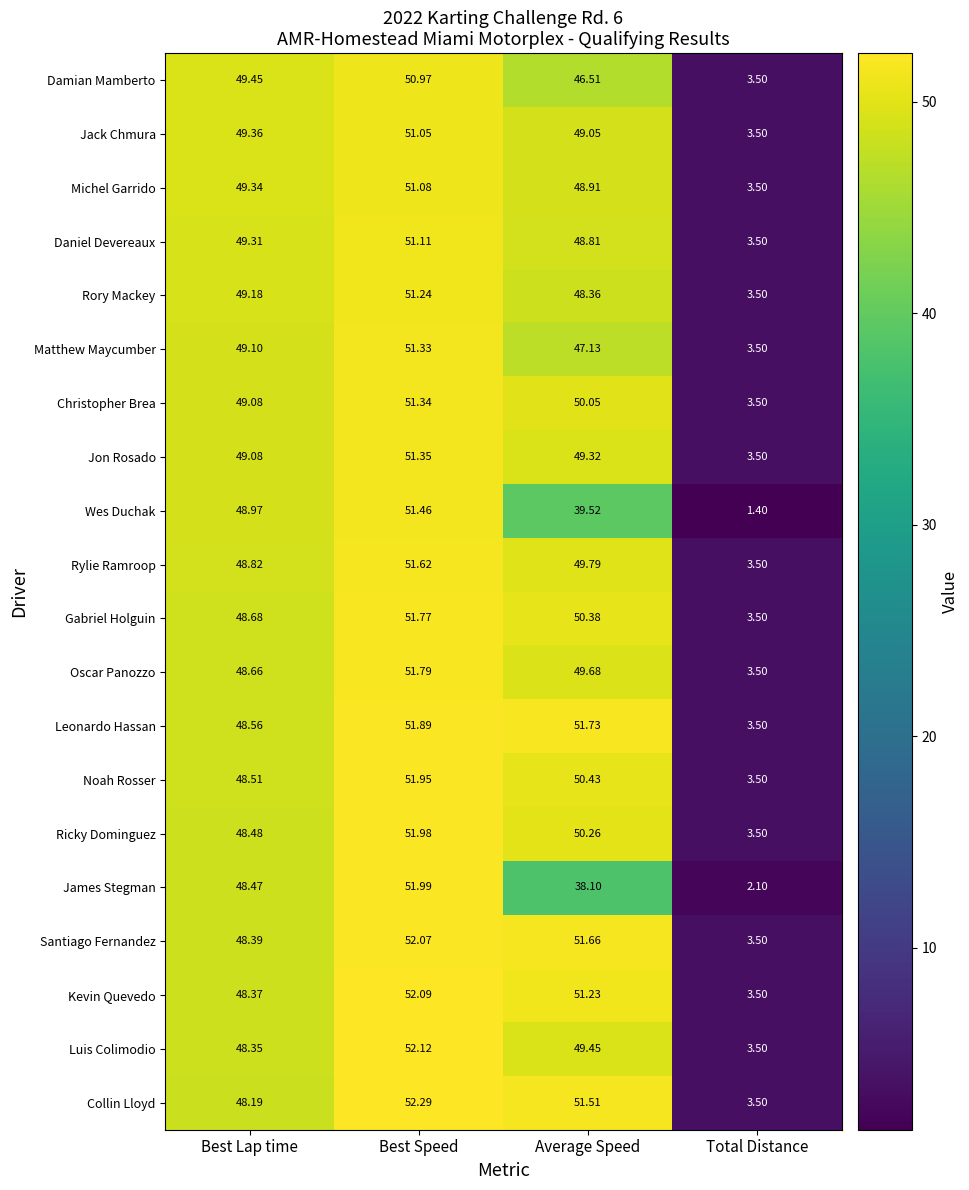

Which series has the largest total across all categories?

Leonardo Hassan